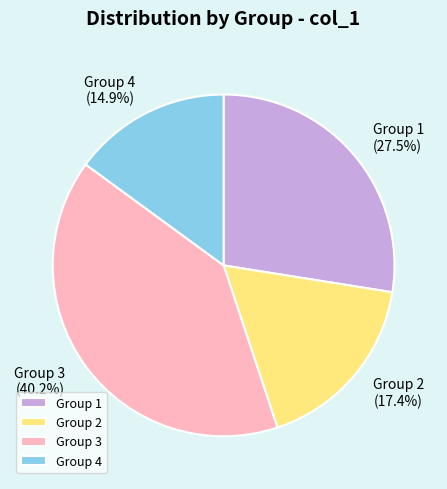

To the nearest percent, what is the average slice percentage?

25%